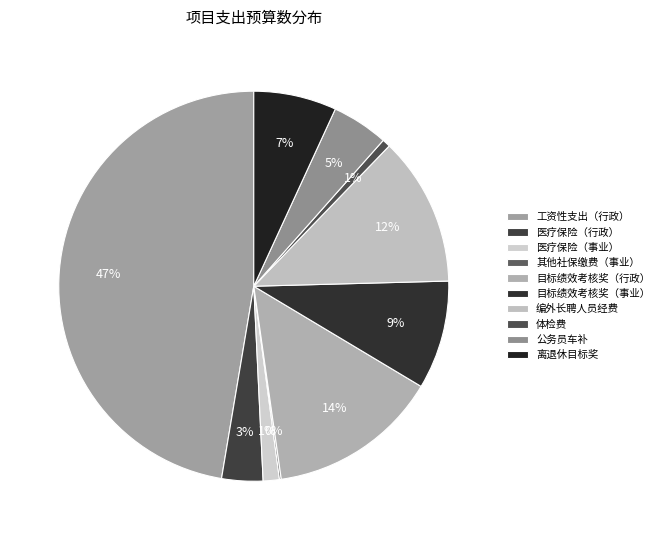

What percentage is the 工资性支出（行政） slice, to the nearest percent?

47%